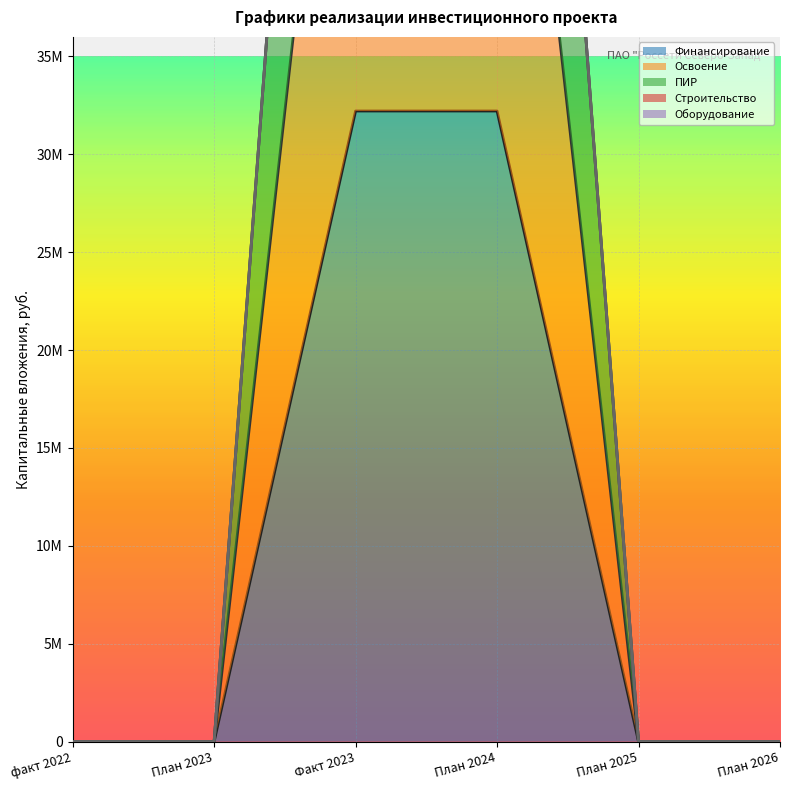

At which category is the sum across all series the highest?

Факт 2023